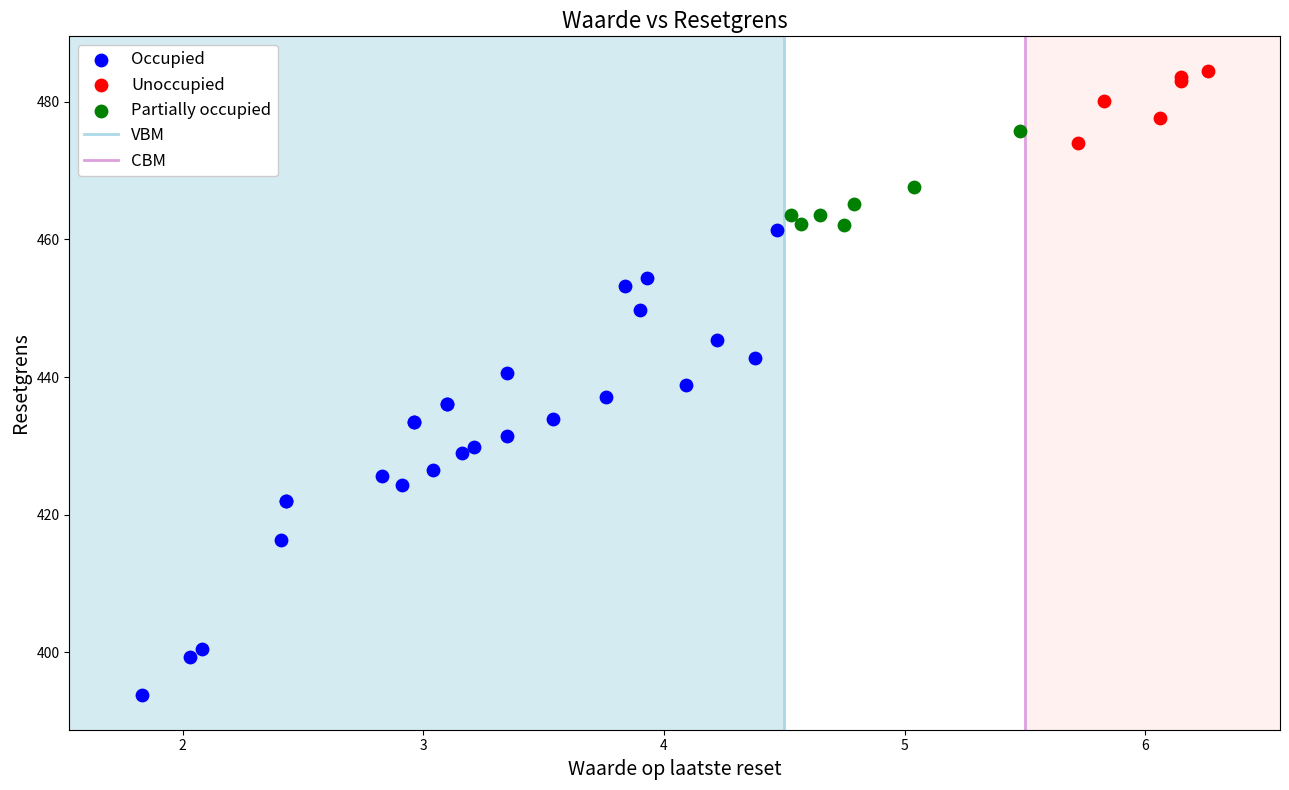

Which series reaches the maximum Y coordinate?

Unoccupied